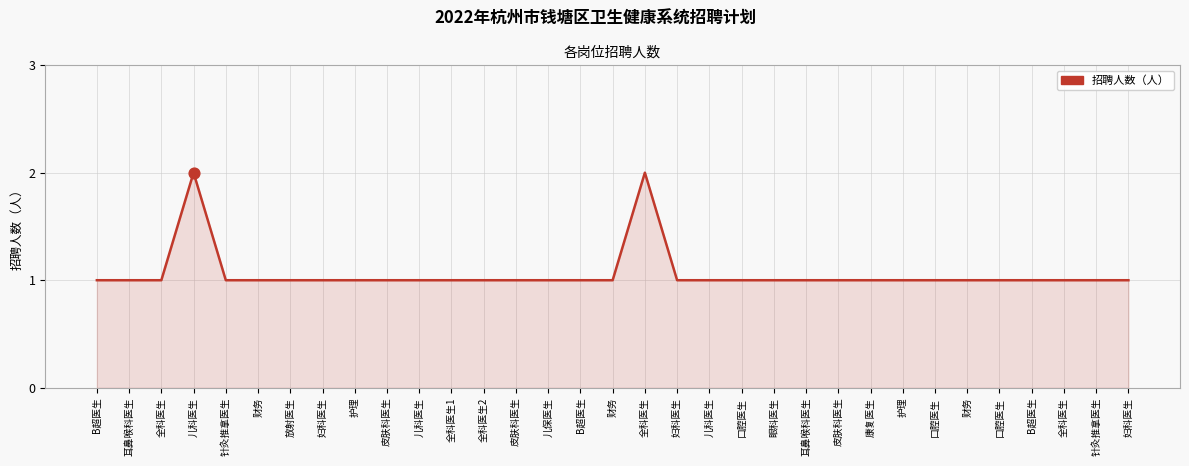

What is the ratio of the value at B超医生 to the value at 口腔医生?

1.0